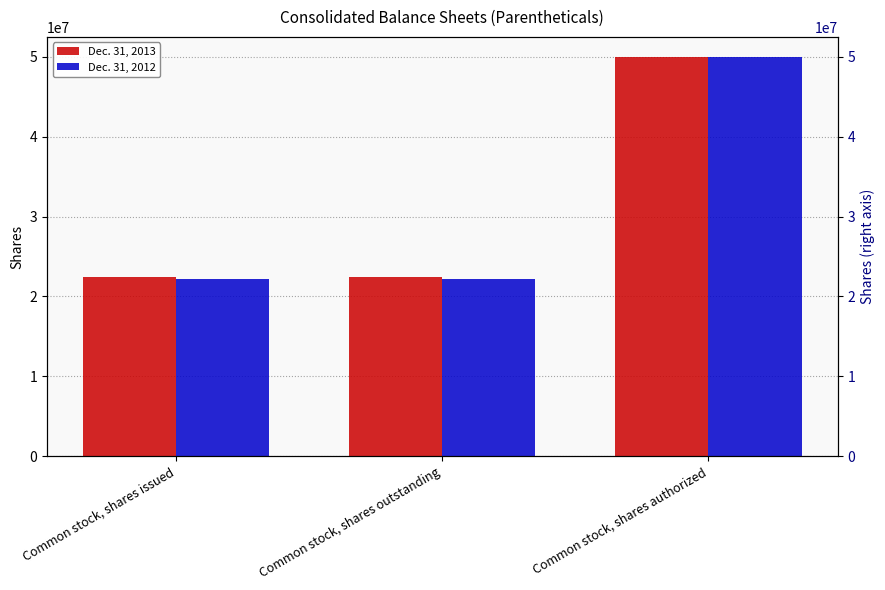

How many bars are there in each group?

2